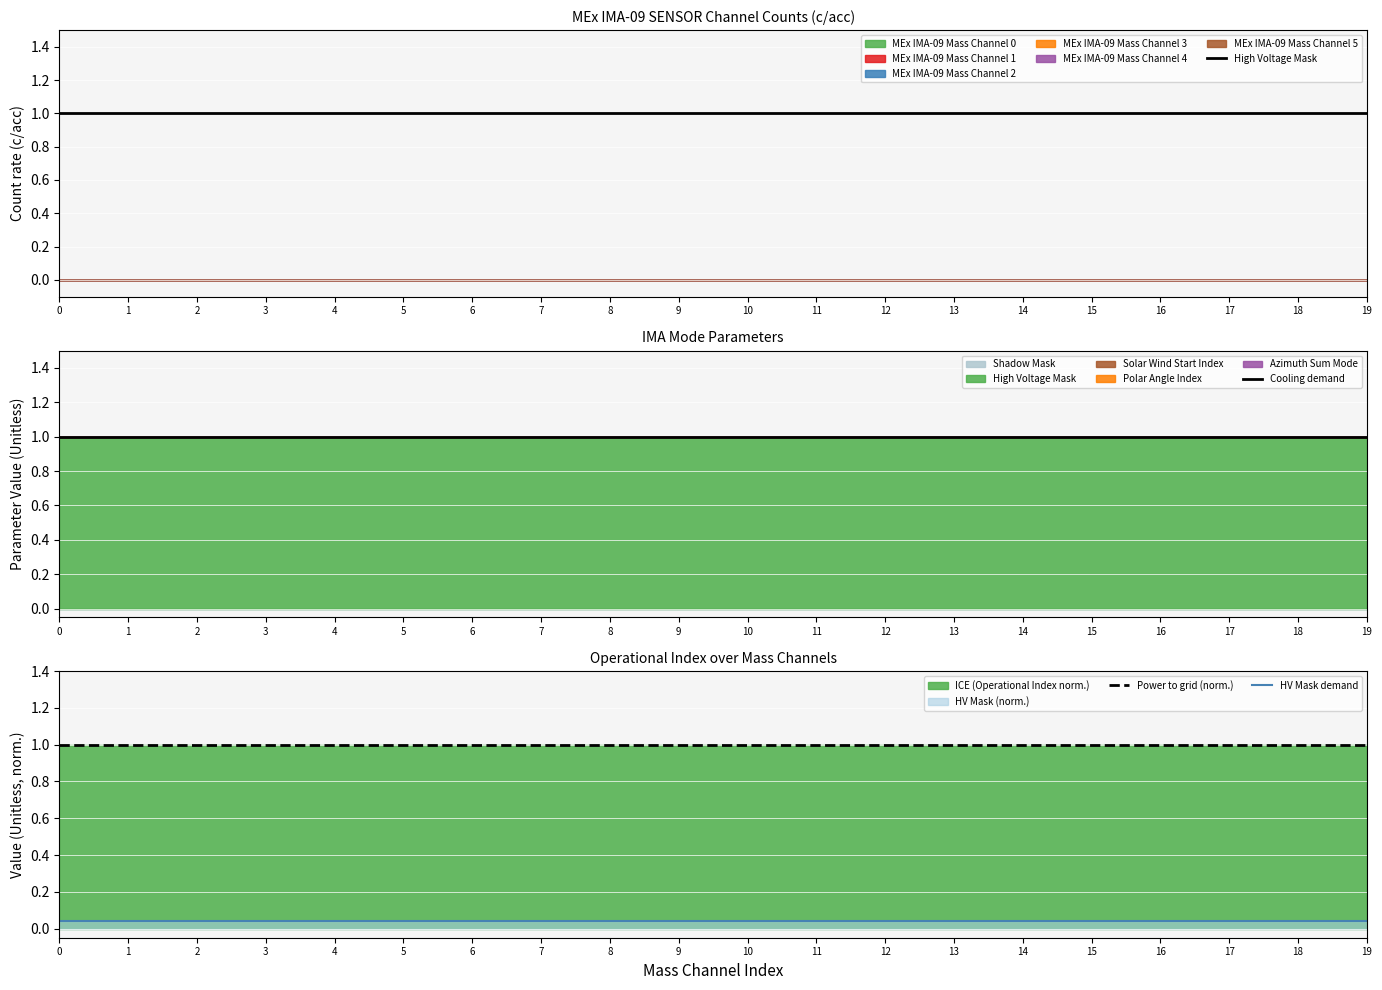

What is the minimum value for High Voltage Mask?

1.0